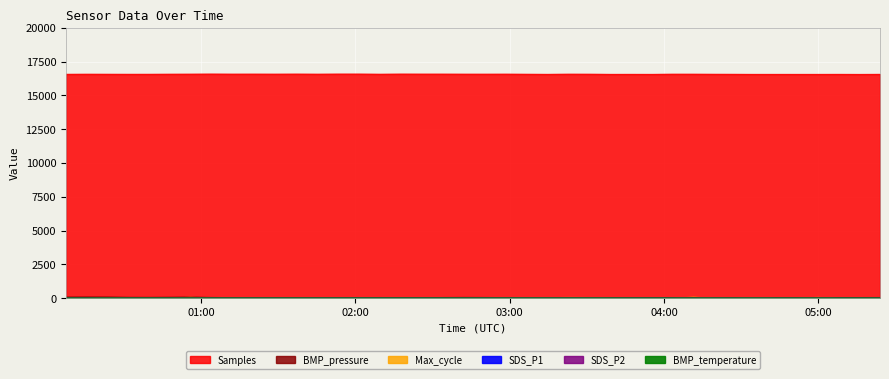

What is the difference between the SDS_P1 values at 2022/09/13 01:12:03 and 2022/09/13 04:11:27?

2.6